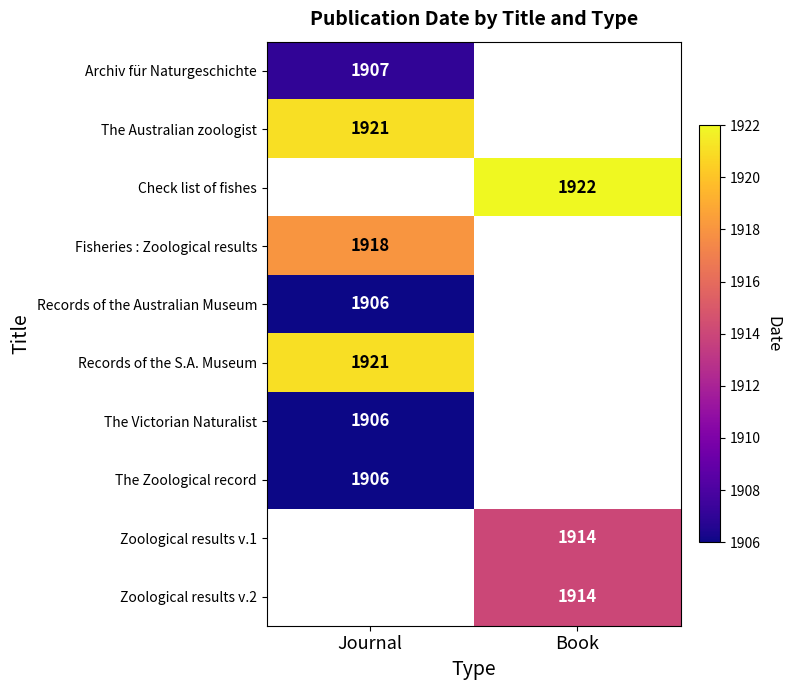

True or false: Zoological results v.1 has a value of 2727 at Book.

False